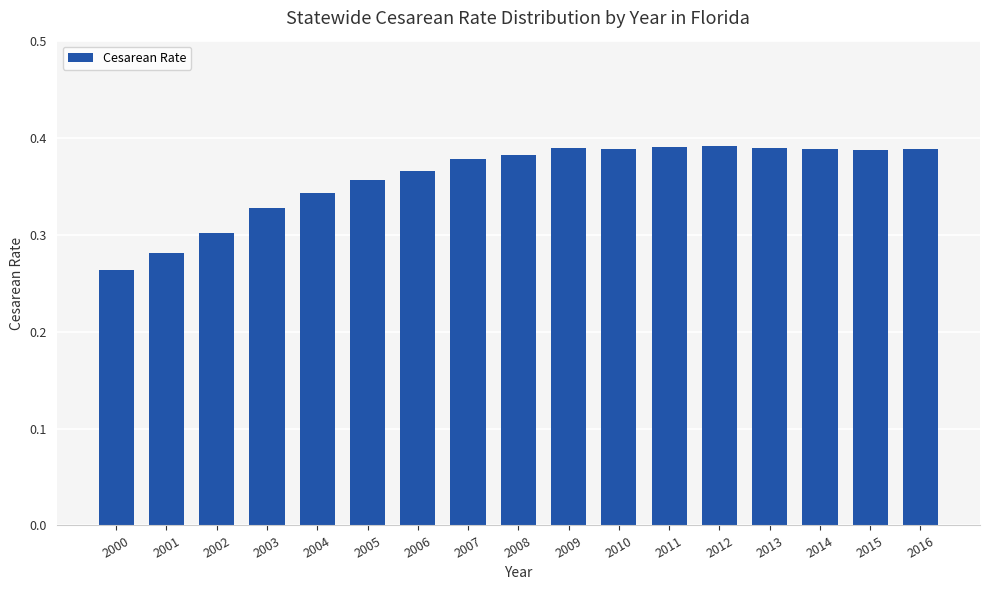

Count the values in the range 0 to 1.

17